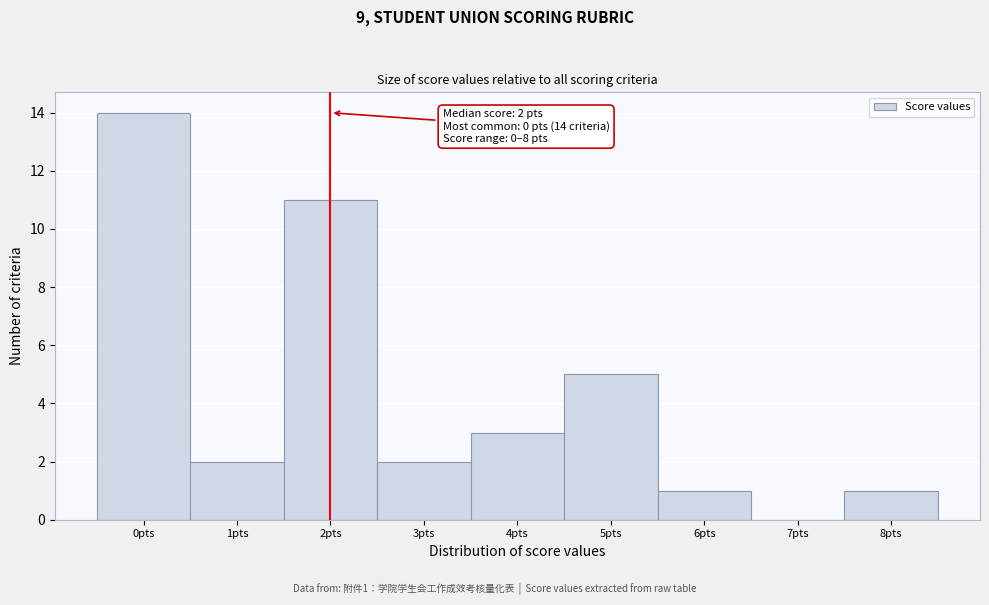

Over which range of the x-axis is the bar tallest?

-0.5 to 0.5